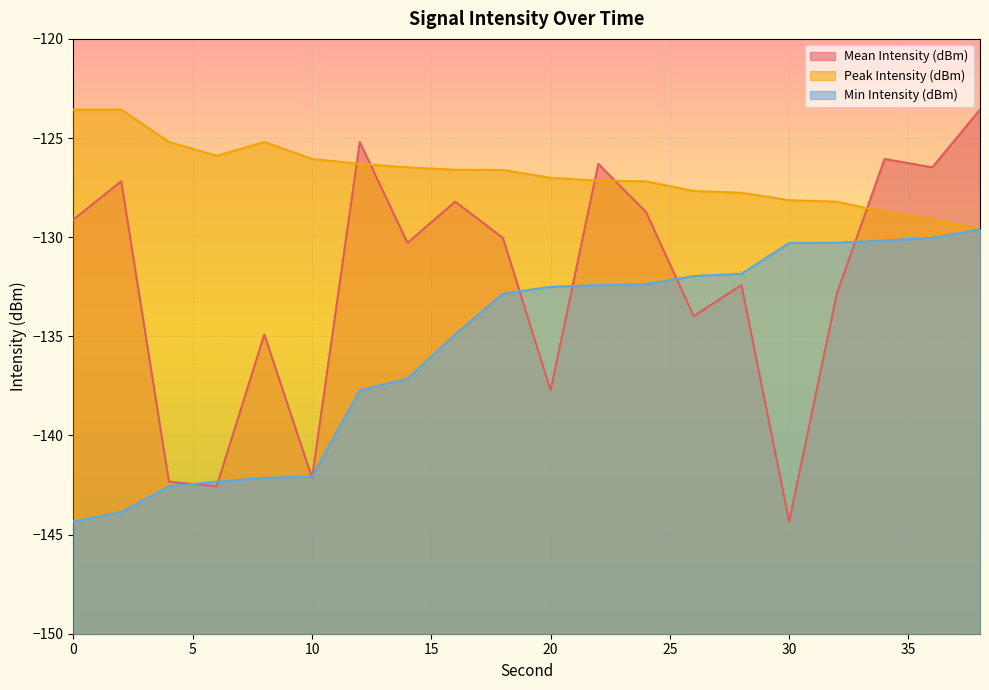

Between 8 and 4, which is larger?

8